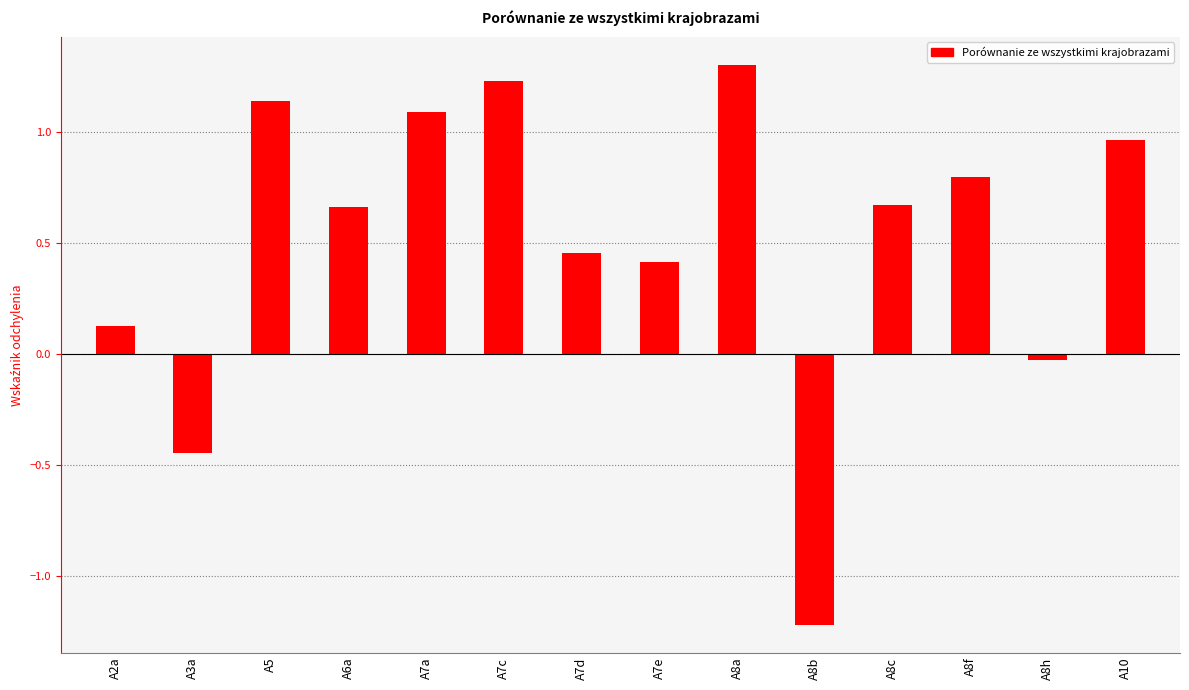

Which has a higher value, A8c or A3a?

A8c